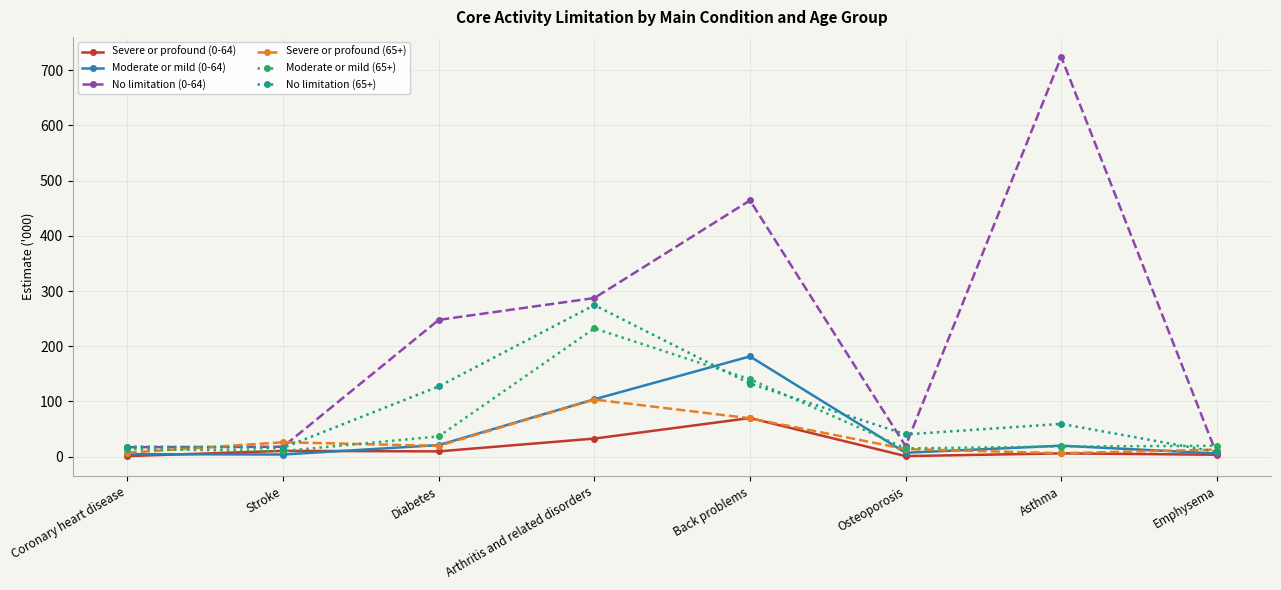

Read the Severe or profound (0-64) value at Stroke.

10.3